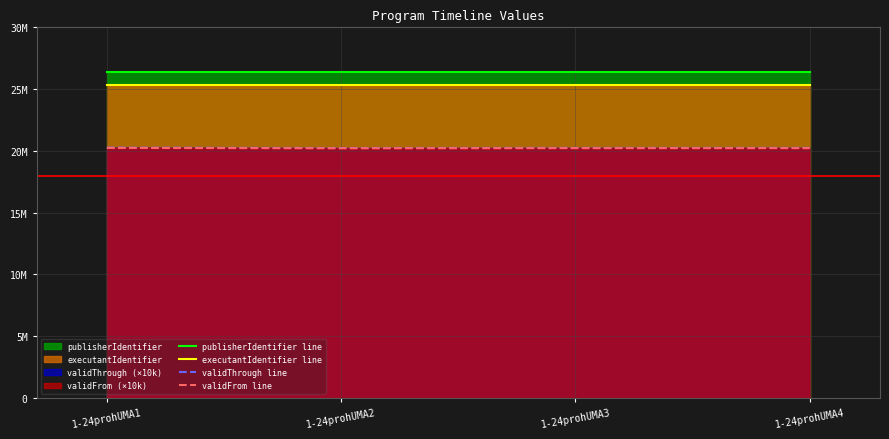

True or false: validThrough line and validFrom line cross at least once.

False